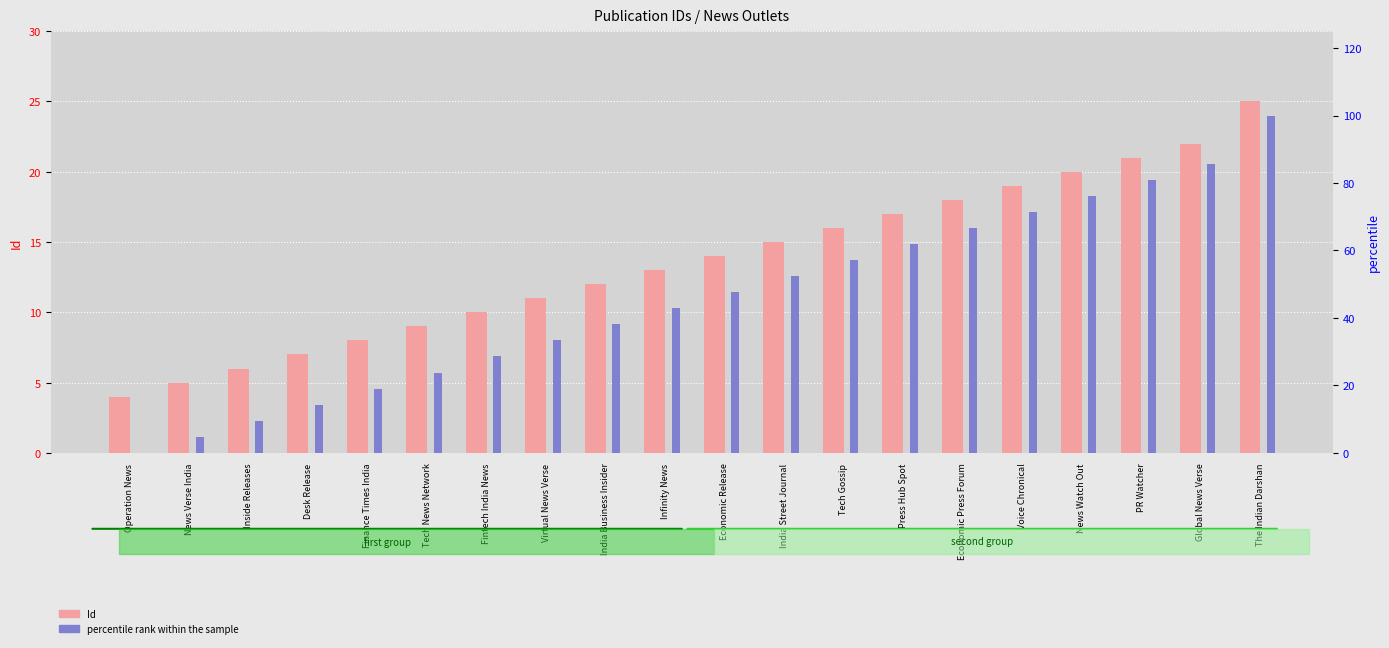

At which category is the sum across all series the highest?

The Indian Darshan